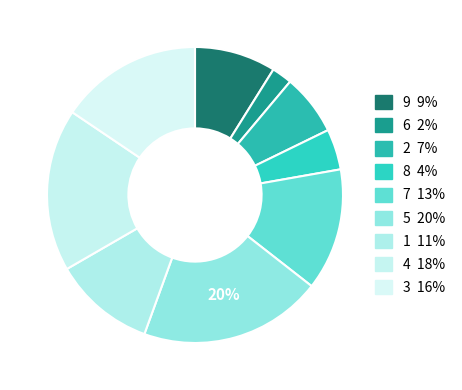

Is it true that 4 is 31% of the pie?

False